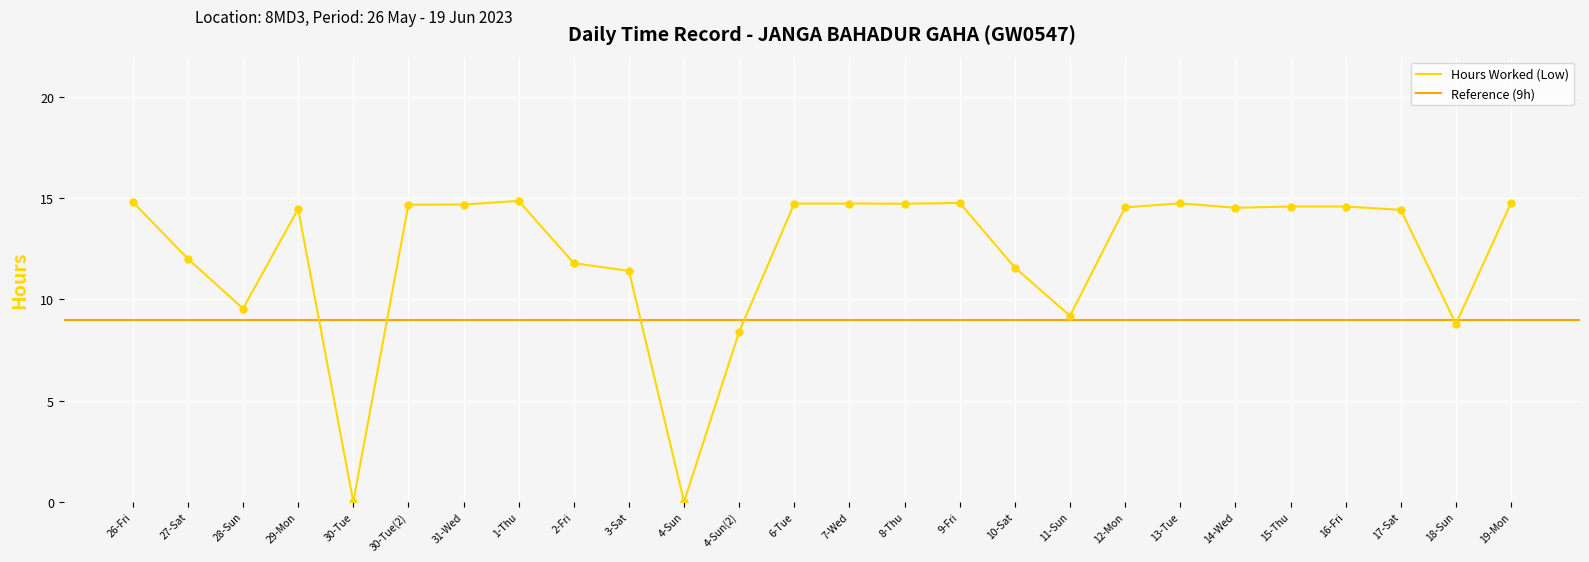

What is the ratio of the value at 14-Wed to the value at 30-Tue(2)?

1.0